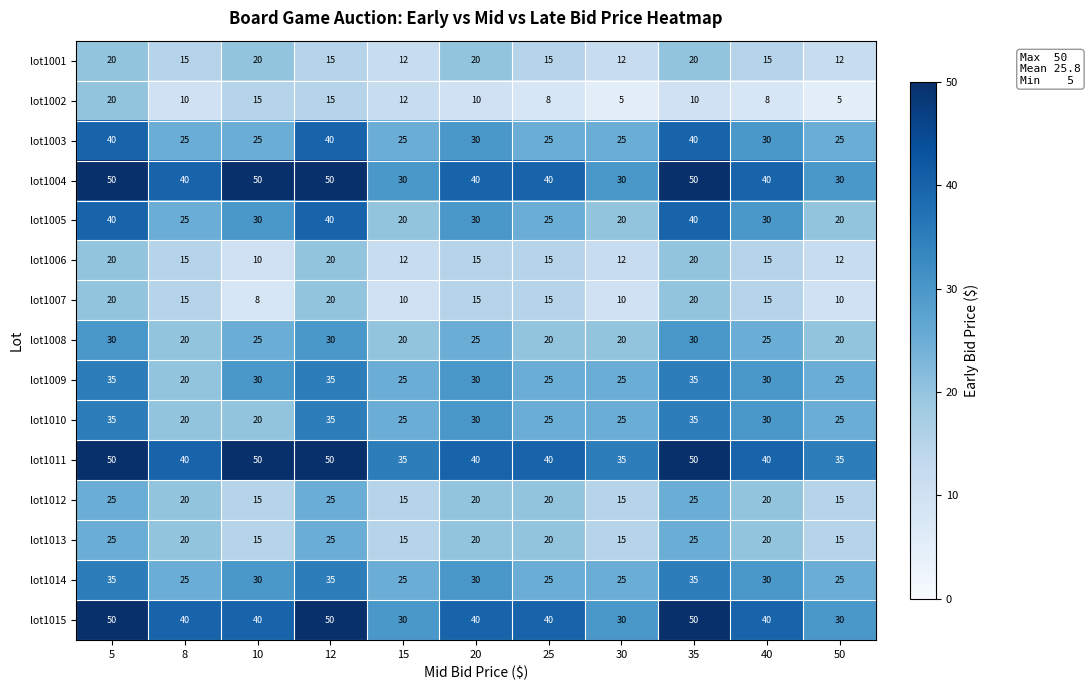

What is the difference between the lot1003 values at 15 and 12?

15